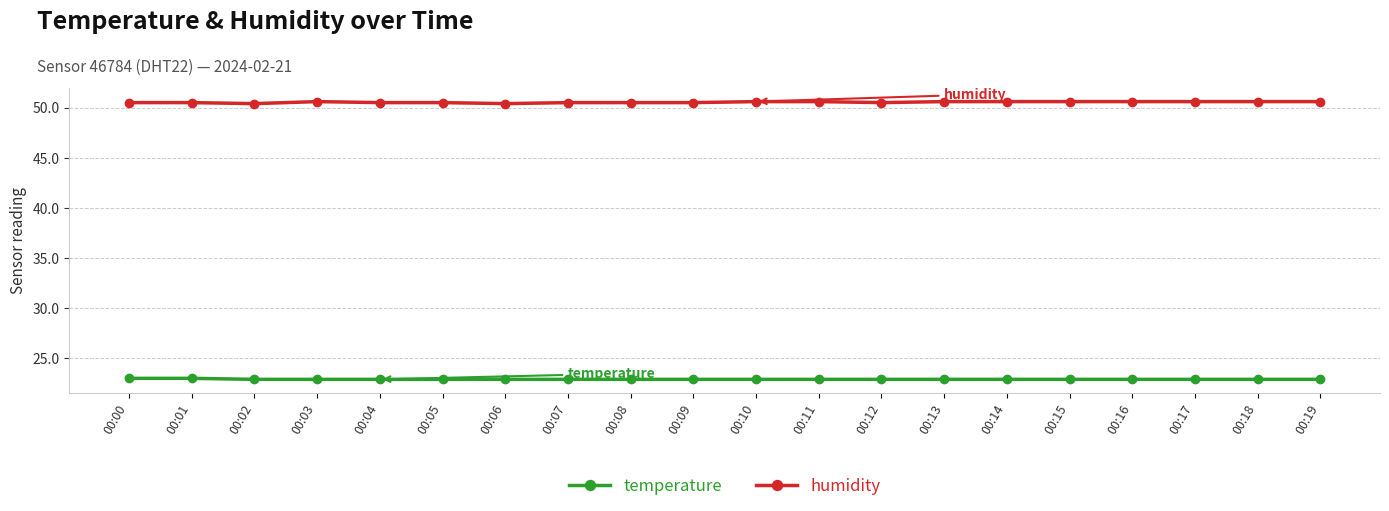

Does the chart display data point markers on the line(s)?

Yes